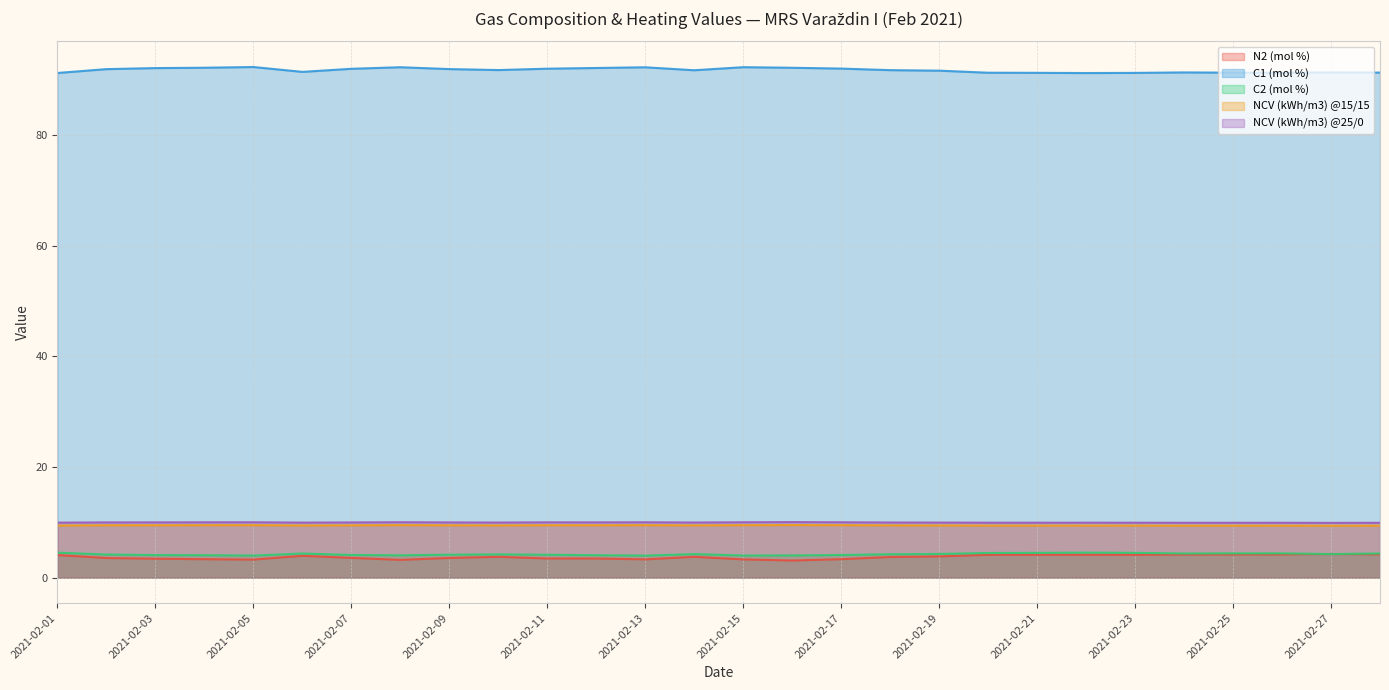

Rank the series at 2021-02-20 from lowest to highest value.

N2 (mol %), C2 (mol %), NCV (kWh/m3) @15/15, NCV (kWh/m3) @25/0, C1 (mol %)